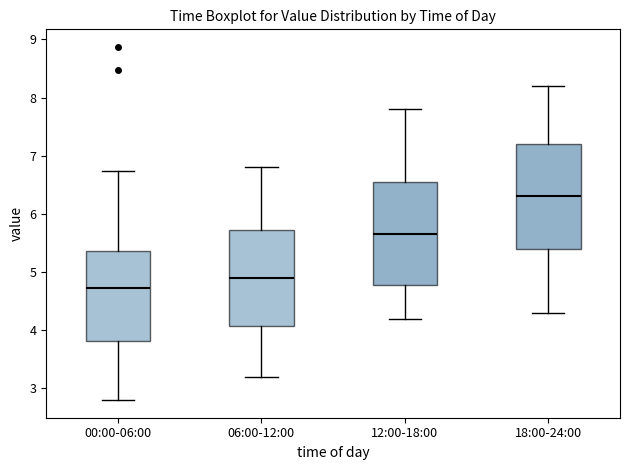

Reading left to right, read every box against the y-axis: the position of its median line, the range the box covers, and the ends of its whiskers. The values are not printed on the chart, so give them approximately, as read against the axis.

00:00-06:00: median 4.7, box 3.8 to 5.4, whiskers 2.8 to 6.7
06:00-12:00: median 4.9, box 4.1 to 5.7, whiskers 3.2 to 6.8
12:00-18:00: median 5.7, box 4.8 to 6.6, whiskers 4.2 to 7.8
18:00-24:00: median 6.3, box 5.4 to 7.2, whiskers 4.3 to 8.2